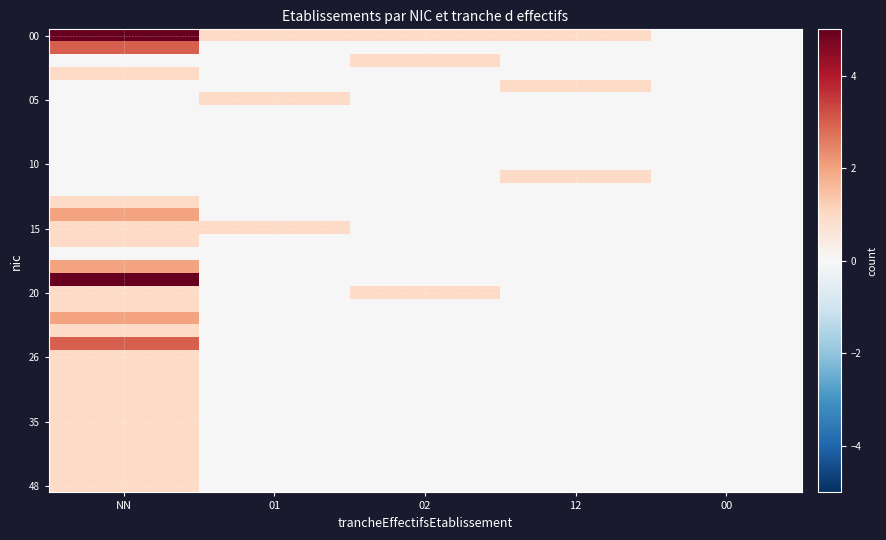

What is the total value across all series at 01?

3